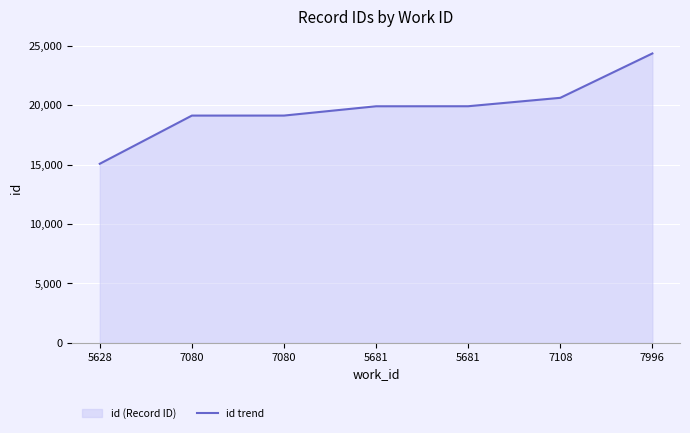

How many data points does each series have?

7